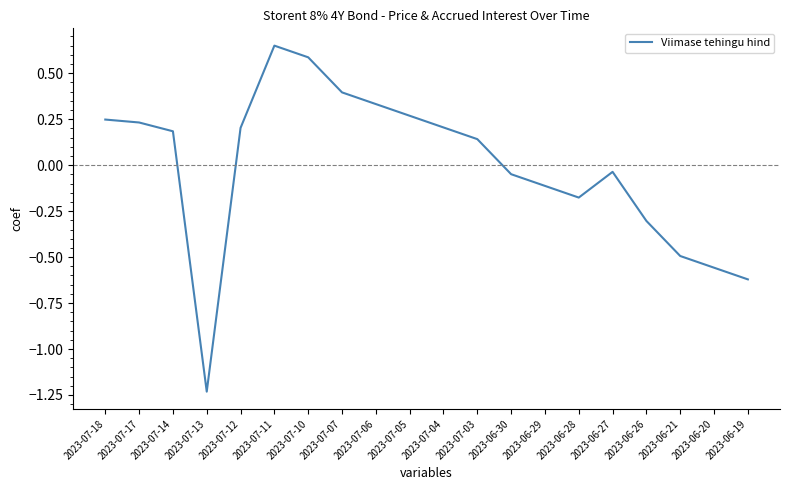

At which label does the data first exceed 0?

2023-07-18